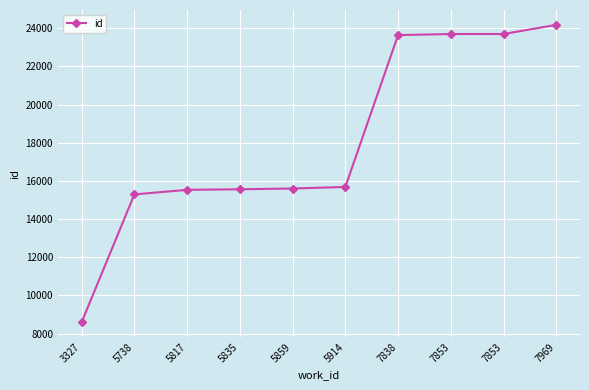

Which has a higher value, 7969 or 5817?

7969